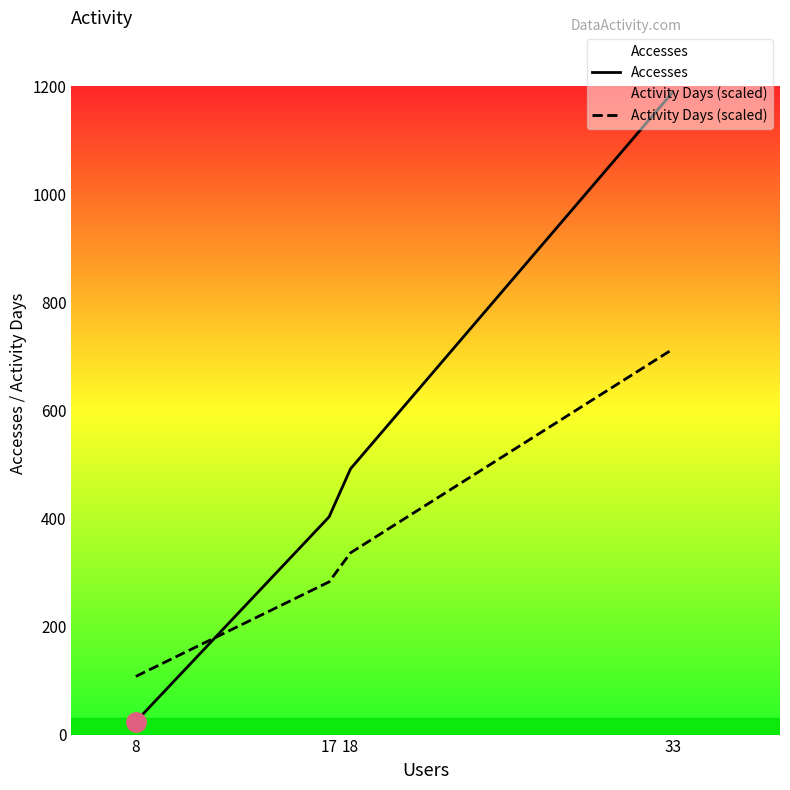

What are all the series names shown in the legend?

Accesses, Activity Days (scaled)